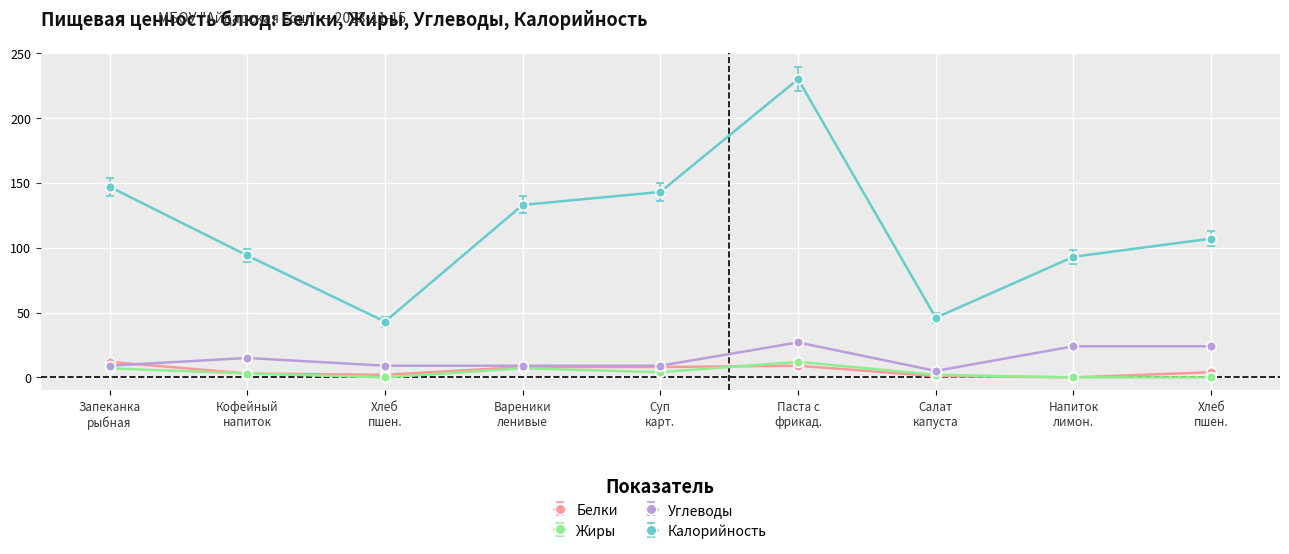

Does the chart display data point markers on the line(s)?

Yes